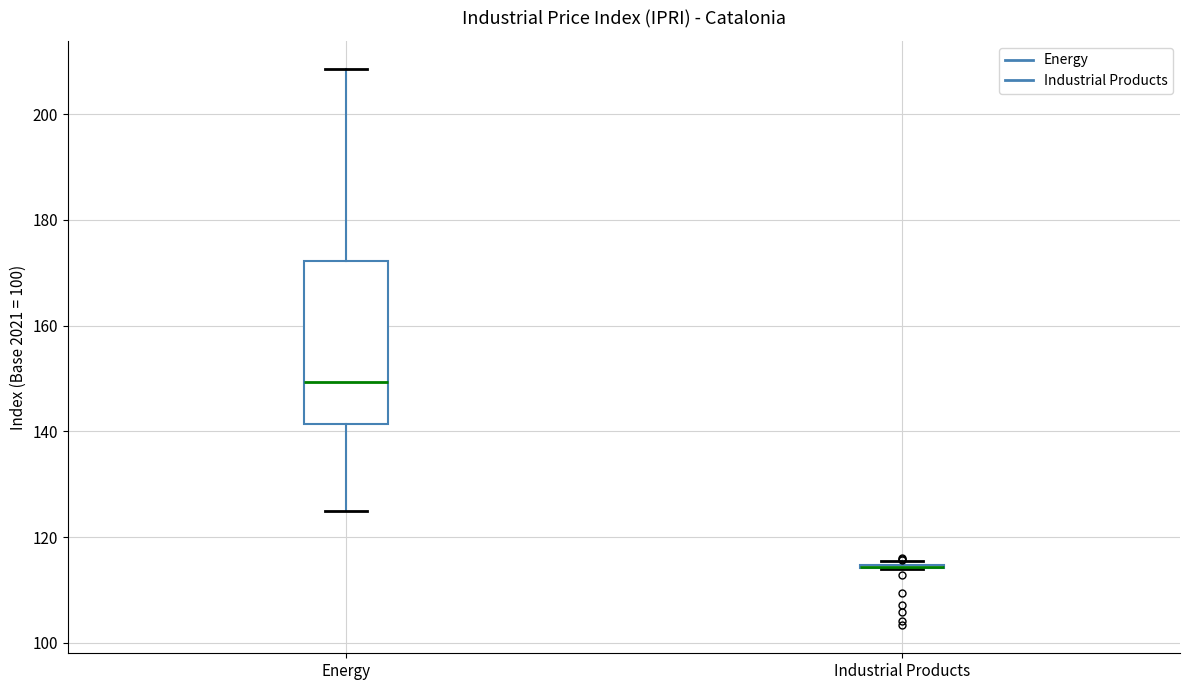

Reading left to right, transcribe this box plot: for each box, give where its median line is, the range the box spans, and where its two whiskers end, as read against the y-axis. The values are not printed on the chart, so give them approximately, as read against the axis.

Energy: median 150, box 142 to 172, whiskers 124 to 208
Industrial Products: box collapsed to a line at 114, whiskers 114 to 116